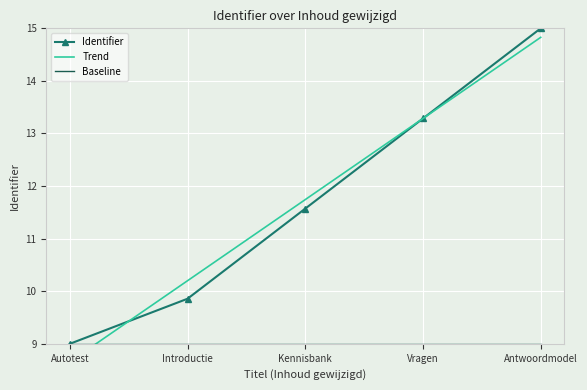

True or false: Baseline and Identifier intersect in this chart.

False